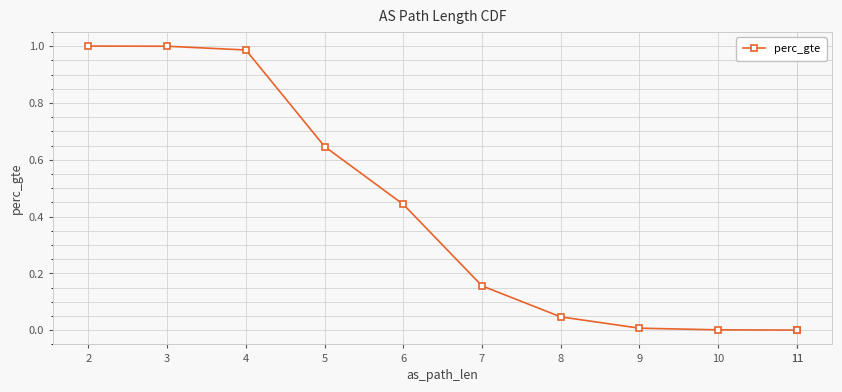

What is the sum of all values?

4.3